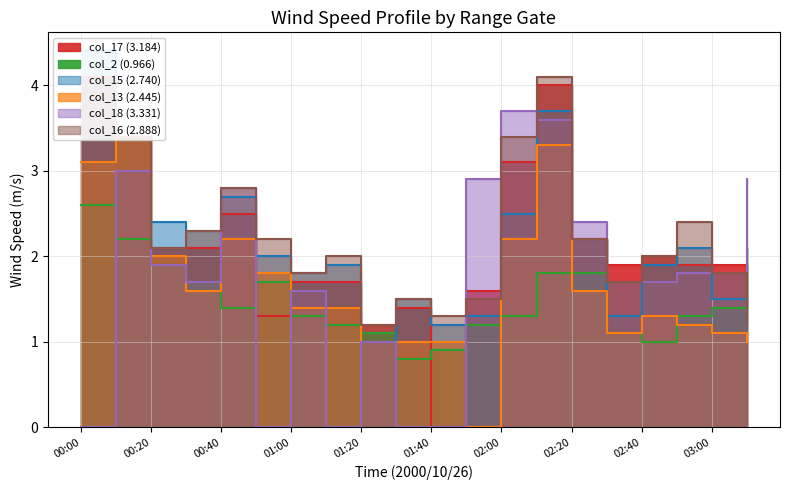

How many data points in col_15 (2.740) are less than 2?

10